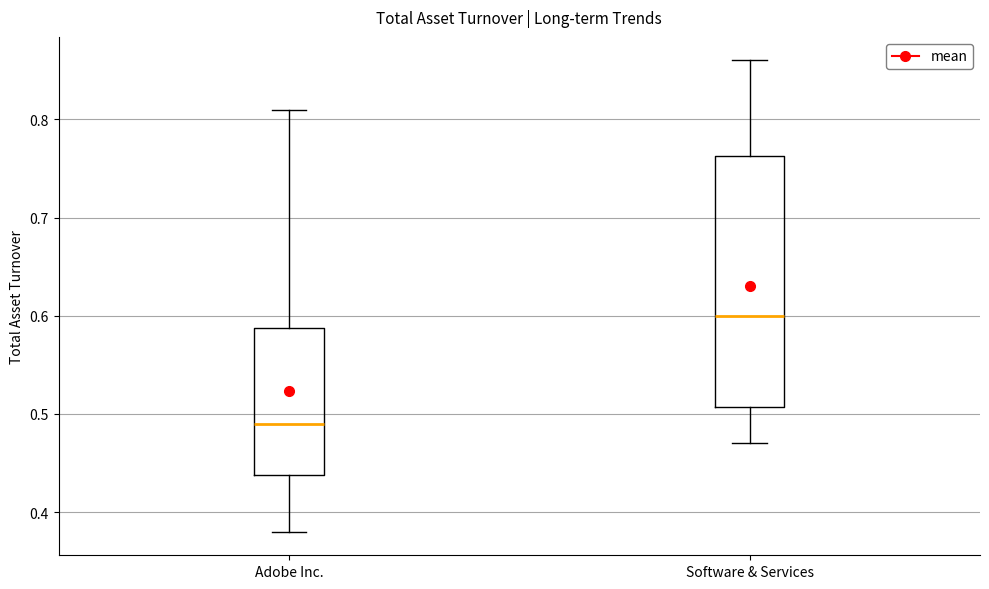

Comparing the boxes themselves (not the whiskers), which one is the tallest?

Software & Services